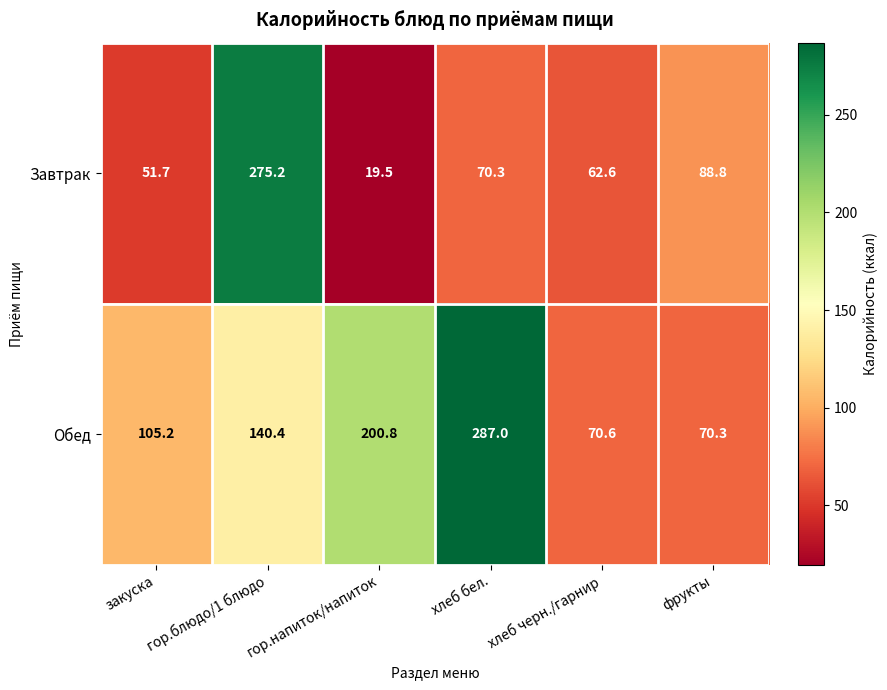

Rank the series by their maximum value, from lowest to highest.

Завтрак, Обед